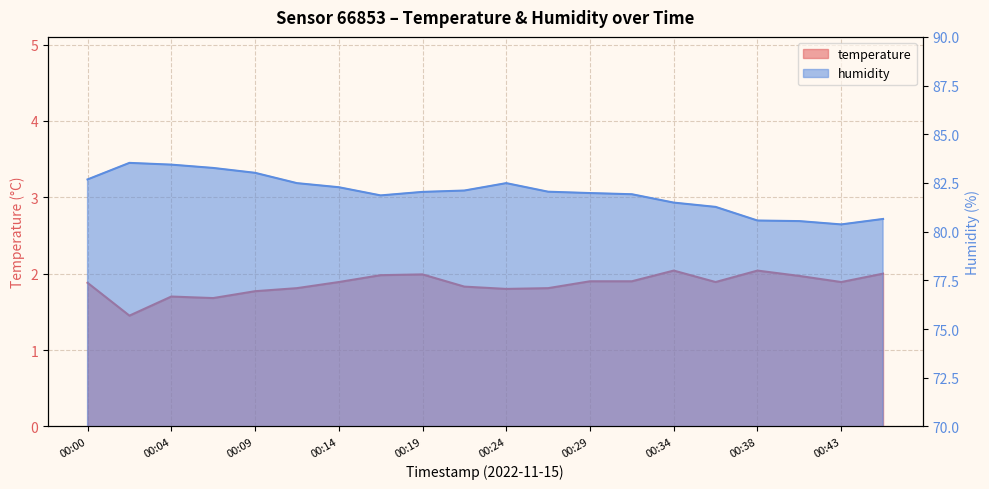

What is the difference between the maximum and second lowest values in the humidity series?

3.0